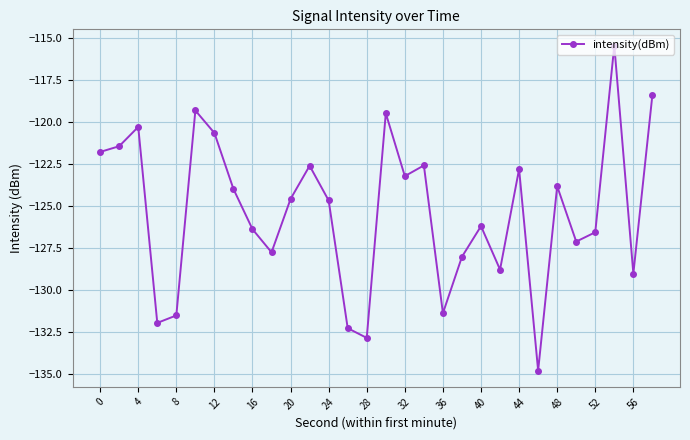

What is the maximum value shown in the chart?

-115.5